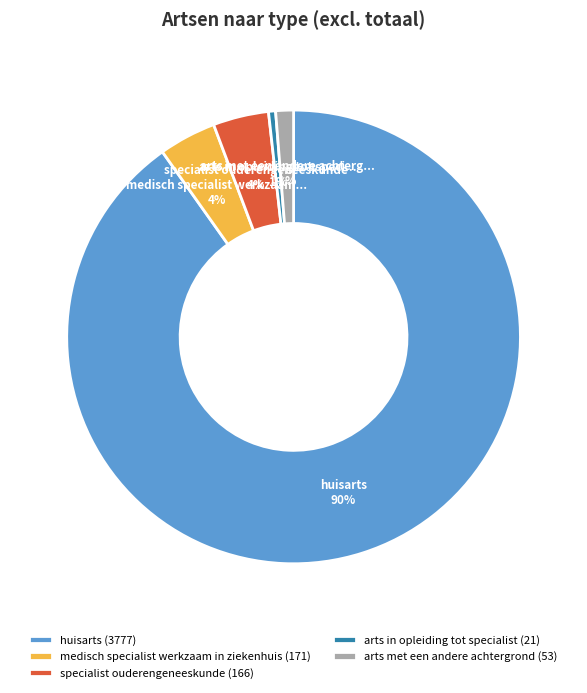

How many slices are in this pie chart?

5